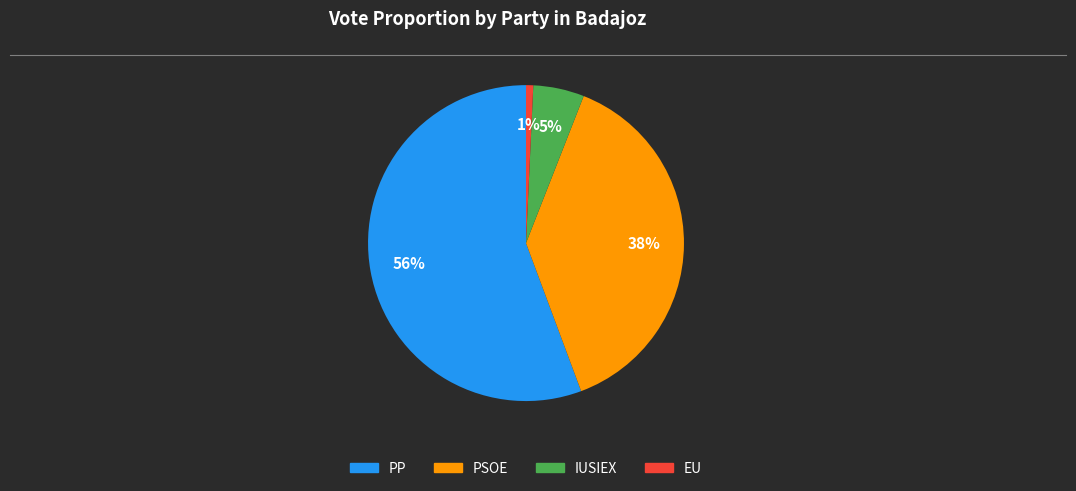

To the nearest percent, what is the average slice percentage?

25%